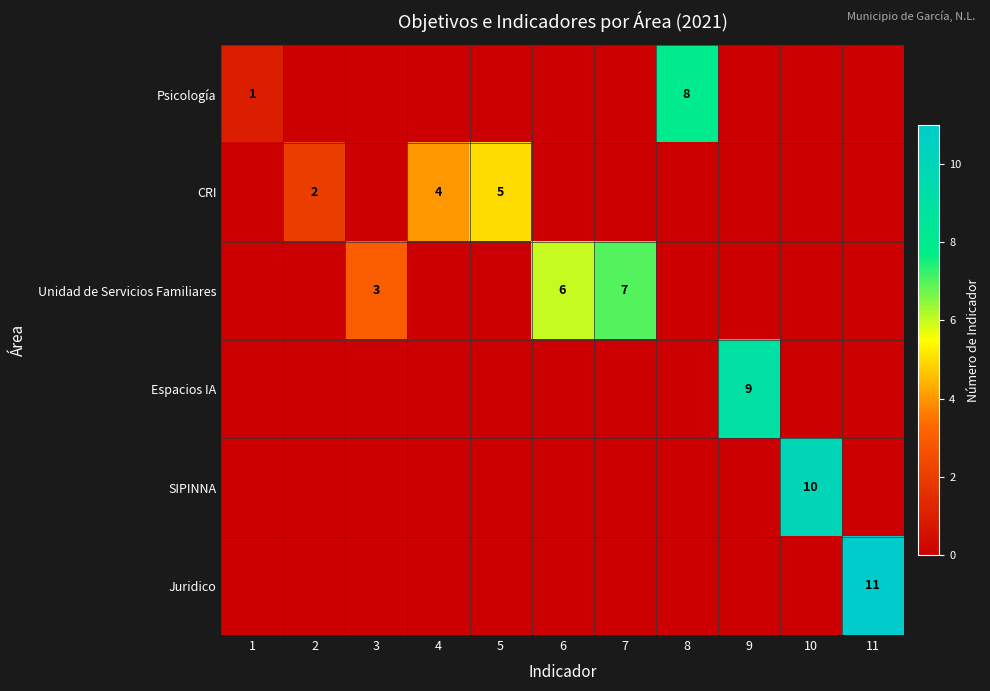

The CRI series shows 2 at 2. True or false?

True